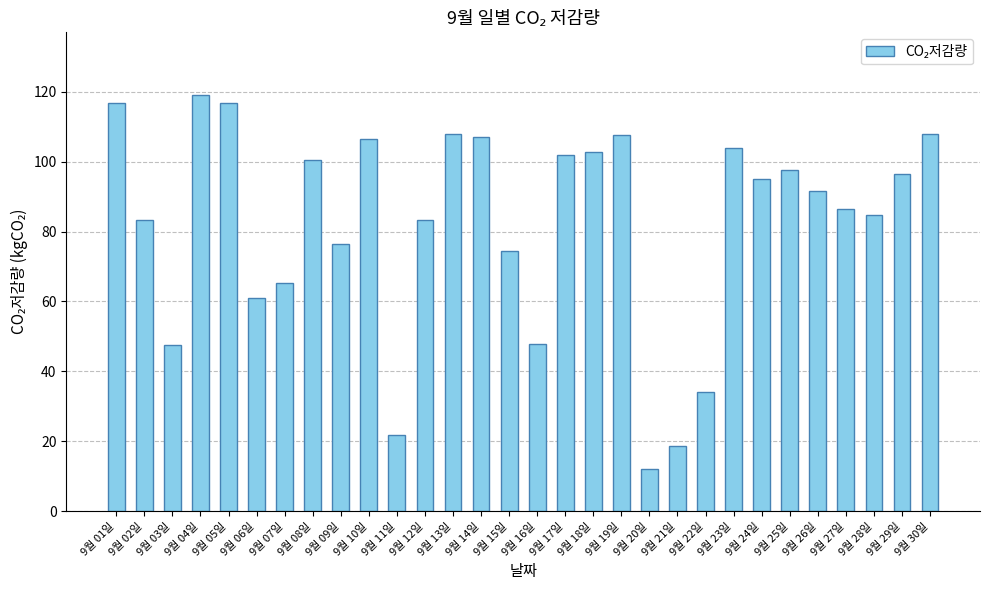

What is the maximum value shown in the chart?

119.1